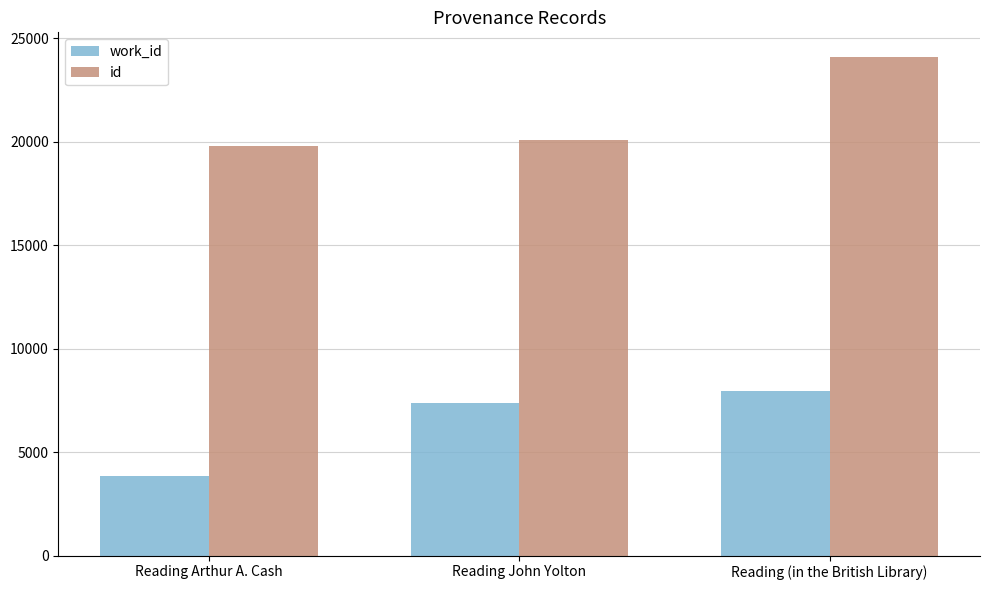

What position from the right is Reading John Yolton?

2